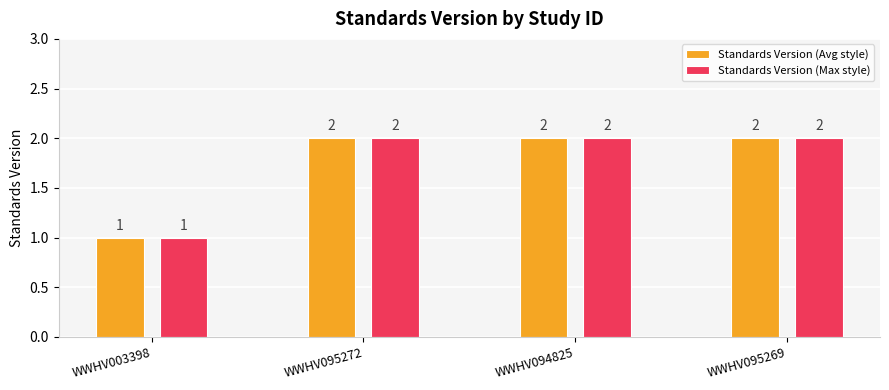

What is the sum of all Standards Version (Max style) values?

7